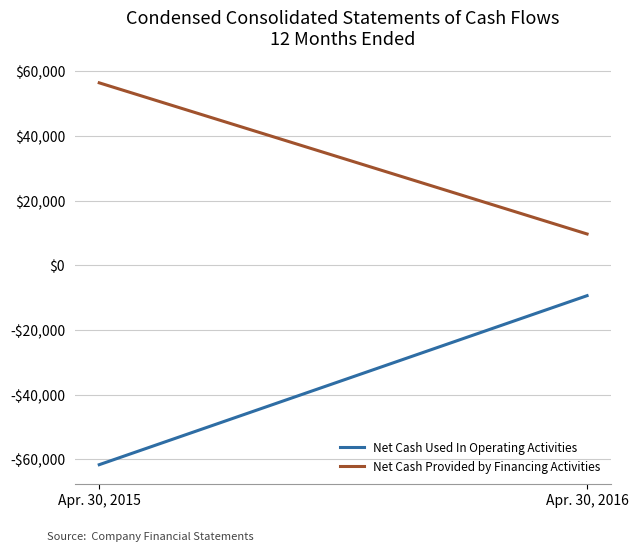

True or false: Net Cash Used In Operating Activities has a value of -61645 at Apr. 30, 2015.

True